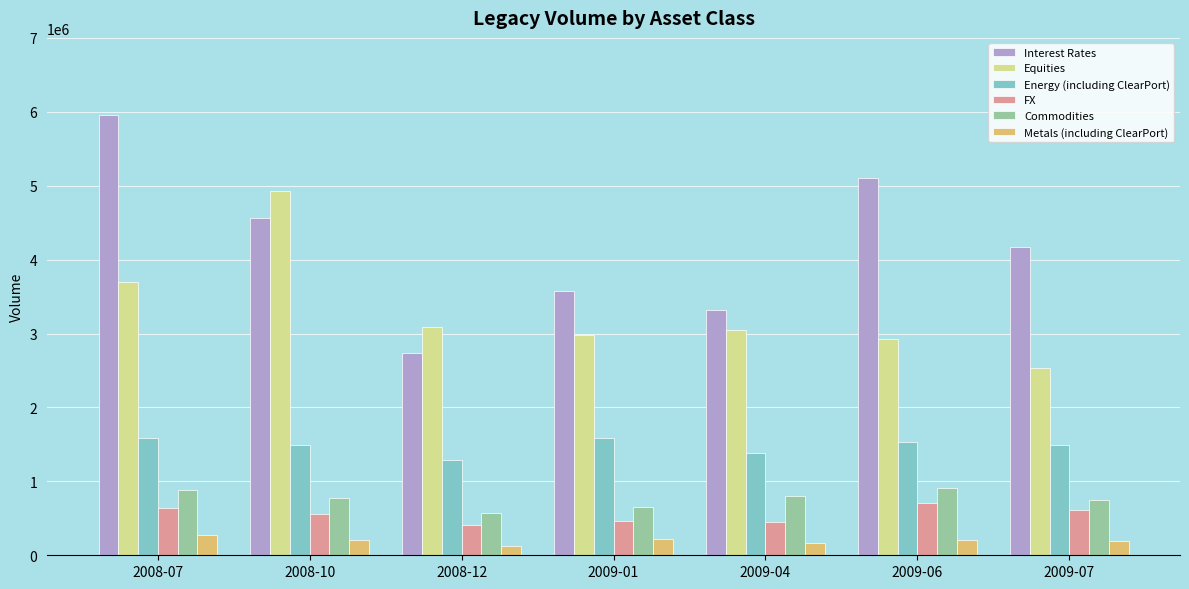

Does the chart contain any negative values?

No